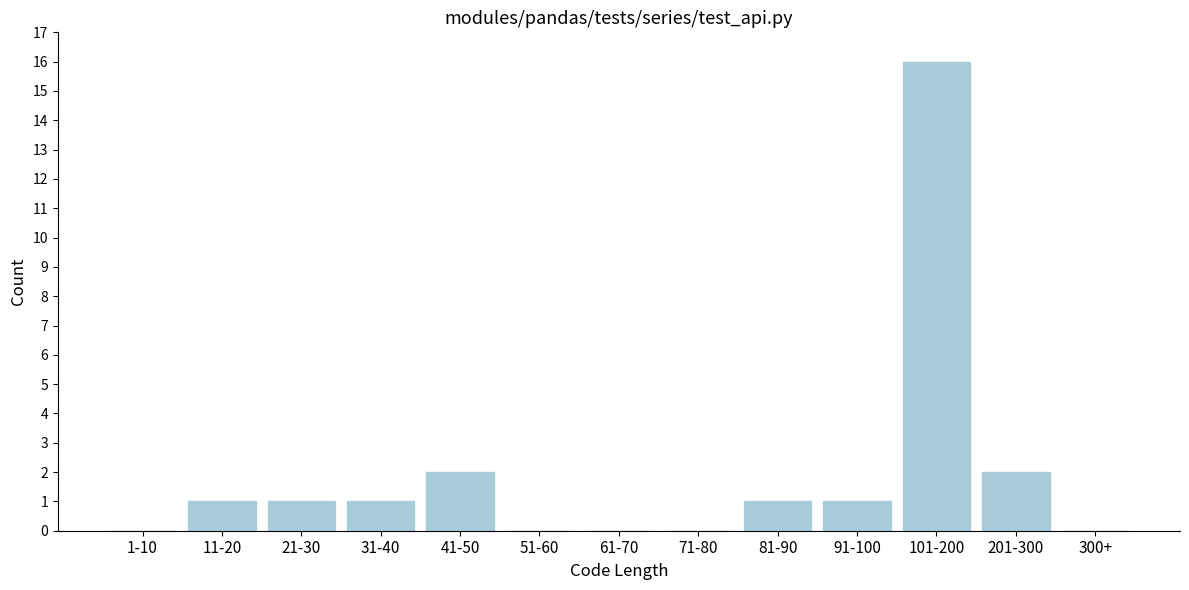

Reading left to right, what are all the values shown in this chart?

1-10=0	11-20=1	21-30=1	31-40=1	41-50=2	51-60=0	61-70=0	71-80=0	81-90=1	91-100=1	101-200=16	201-300=2	300+=0